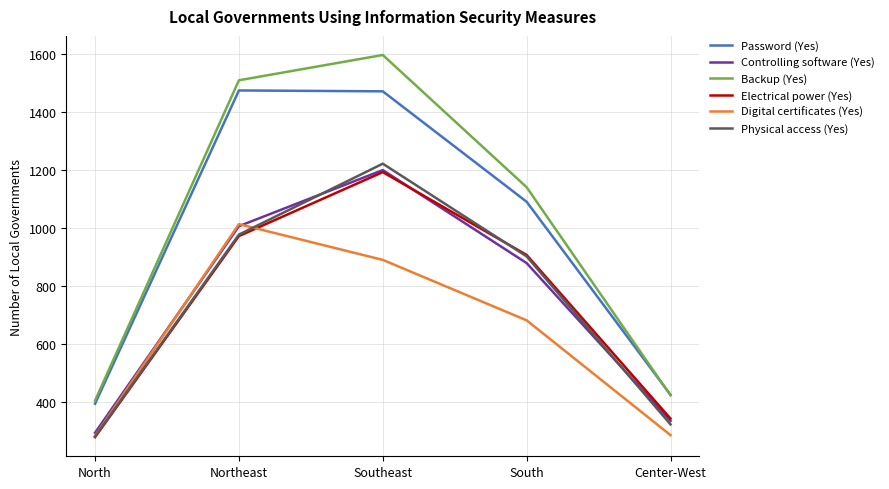

What are all the series names shown in the legend?

Password (Yes), Controlling software (Yes), Backup (Yes), Electrical power (Yes), Digital certificates (Yes), Physical access (Yes)